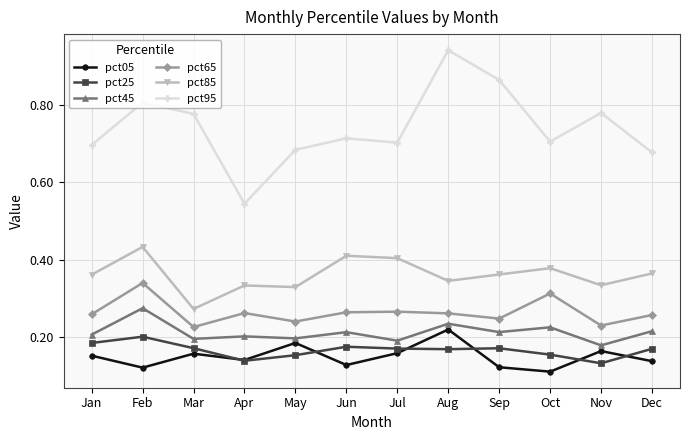

Is the value of pct65 at Jan greater than the value of pct85 at Oct?

No